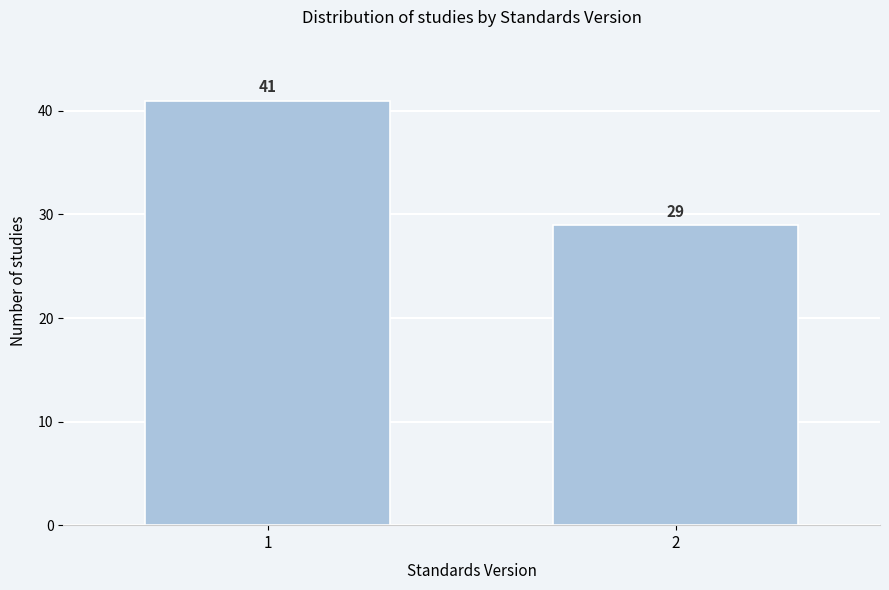

Reading left to right, what are all the values shown in this chart?

1=41	2=29